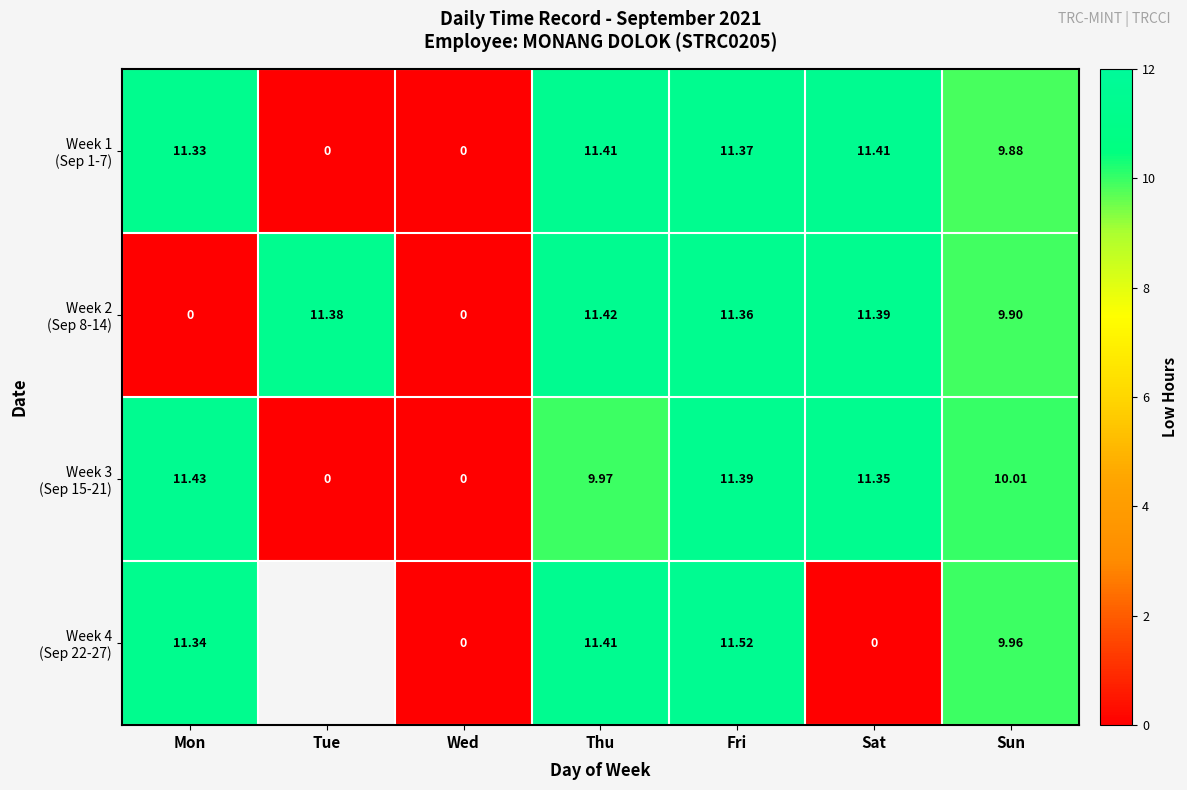

Between Mon and Tue, which series saw the biggest shift?

Week 3 (Sep 15-21)